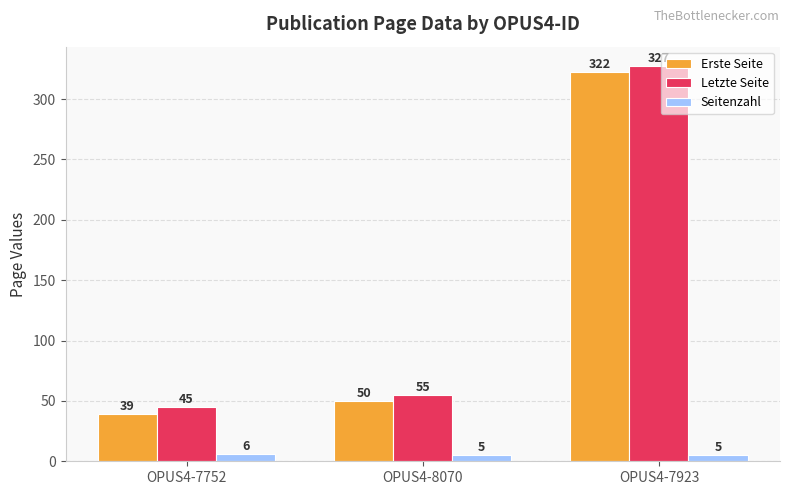

Which series has the largest total across all categories?

Letzte Seite